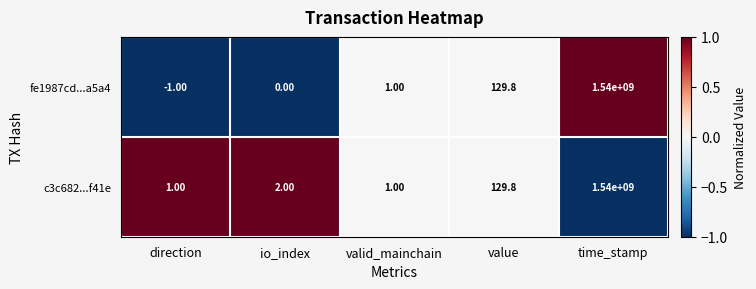

What is the difference between the second highest and second lowest values in the fe1987cd...a5a4 series?

129.8